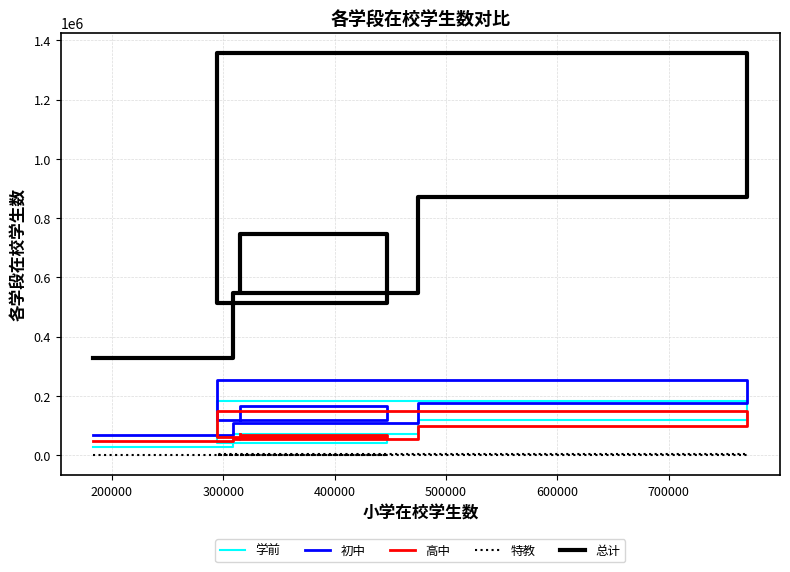

Where is the first local maximum for 学前?

400000